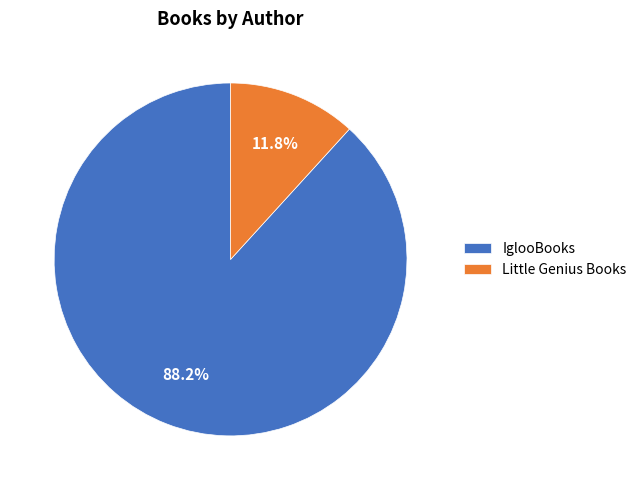

Combined, what portion of the pie is Little Genius Books and IglooBooks?

100.0%